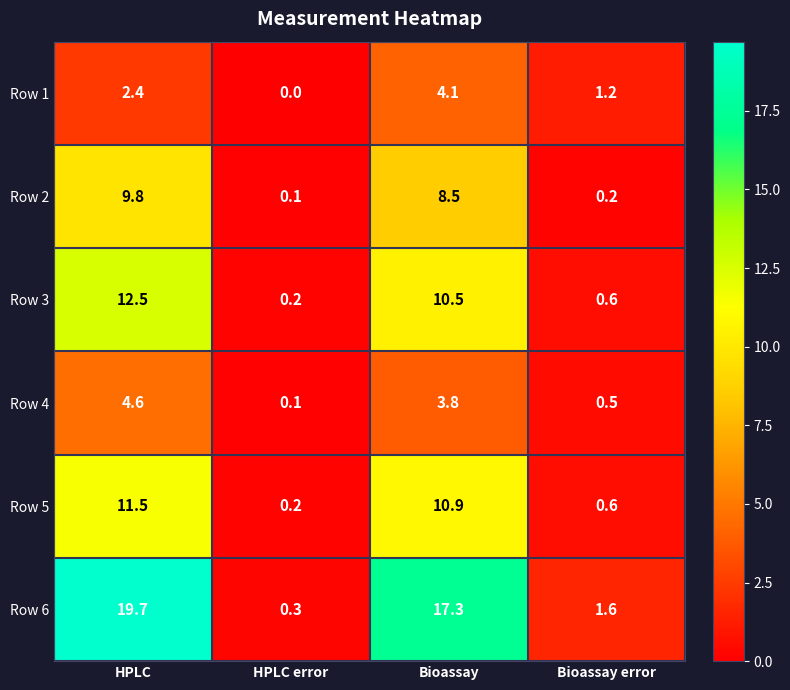

At which label does Row 6 first exceed 17?

HPLC